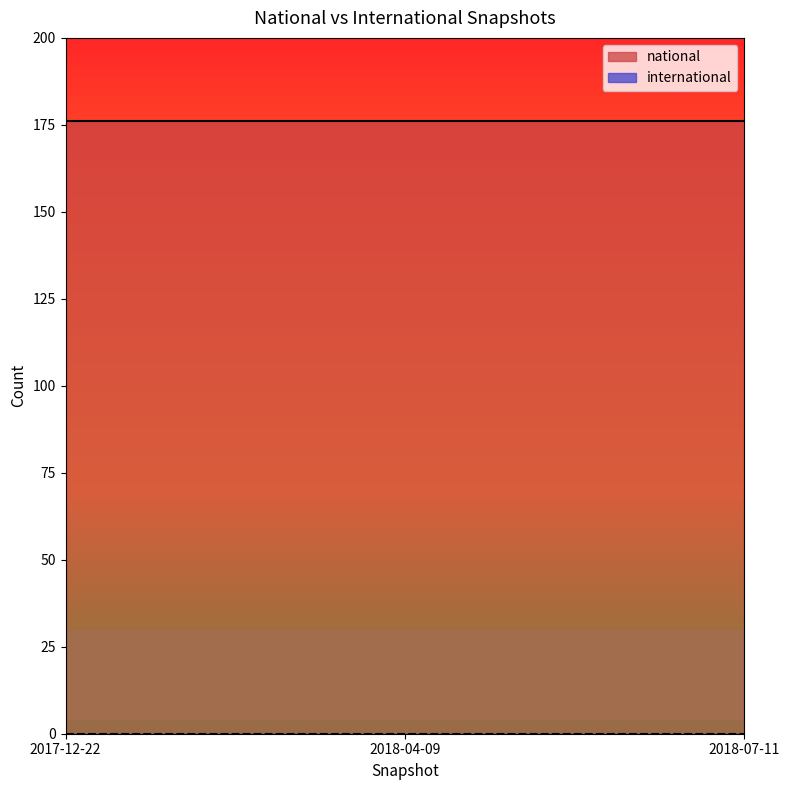

What is the difference between the highest and lowest values at 2018-07-11?

176